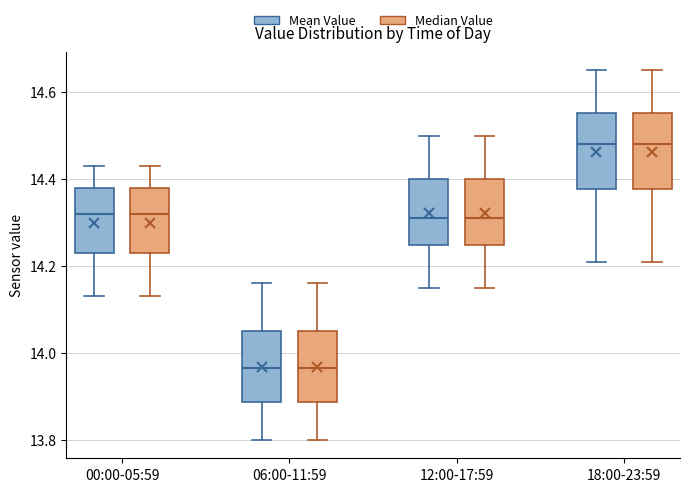

Reading left to right, read every box against the y-axis: the position of its median line, the range the box covers, and the ends of its whiskers. The values are not printed on the chart, so give them approximately, as read against the axis.

00:00-05:59 (Mean Value): median 14.32, box 14.24 to 14.38, whiskers 14.14 to 14.44
00:00-05:59 (Median Value): median 14.32, box 14.24 to 14.38, whiskers 14.14 to 14.44
06:00-11:59 (Mean Value): median 13.96, box 13.88 to 14.06, whiskers 13.80 to 14.16
06:00-11:59 (Median Value): median 13.96, box 13.88 to 14.06, whiskers 13.80 to 14.16
12:00-17:59 (Mean Value): median 14.32, box 14.24 to 14.40, whiskers 14.16 to 14.50
12:00-17:59 (Median Value): median 14.32, box 14.24 to 14.40, whiskers 14.16 to 14.50
18:00-23:59 (Mean Value): median 14.48, box 14.38 to 14.56, whiskers 14.22 to 14.66
18:00-23:59 (Median Value): median 14.48, box 14.38 to 14.56, whiskers 14.22 to 14.66